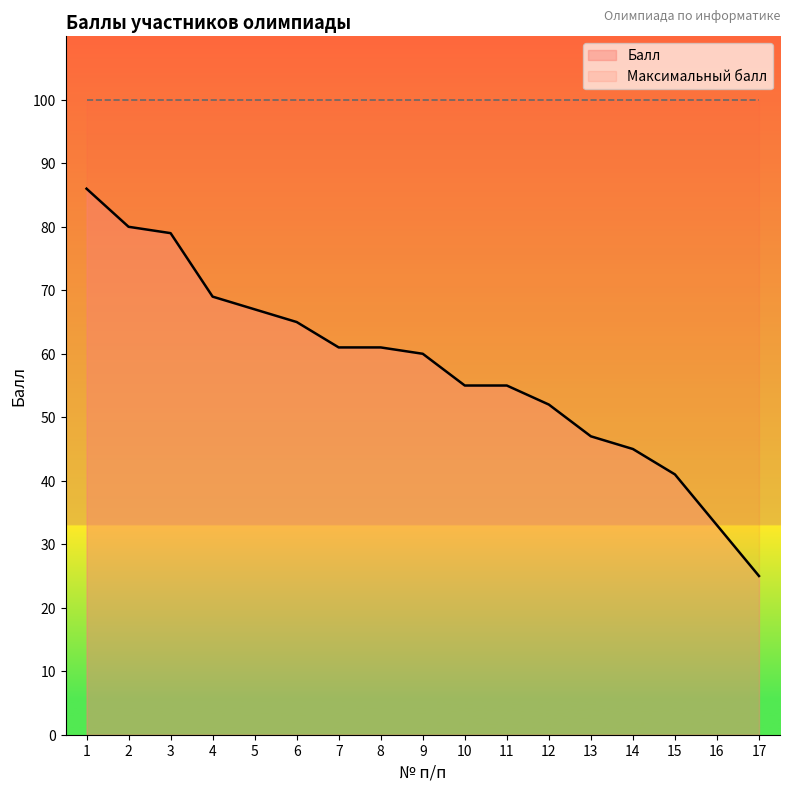

The chart shows a value of 18 at 7. True or false?

False